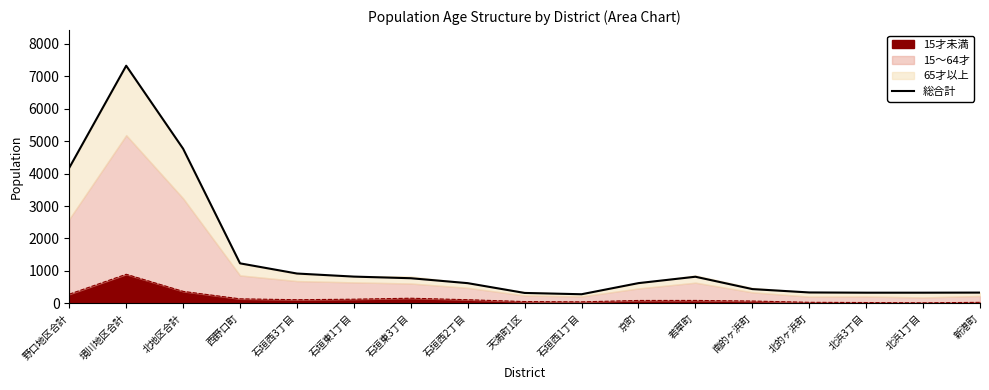

What is the ratio of the value at 西野口町 to the value at 境川地区合計?

0.2